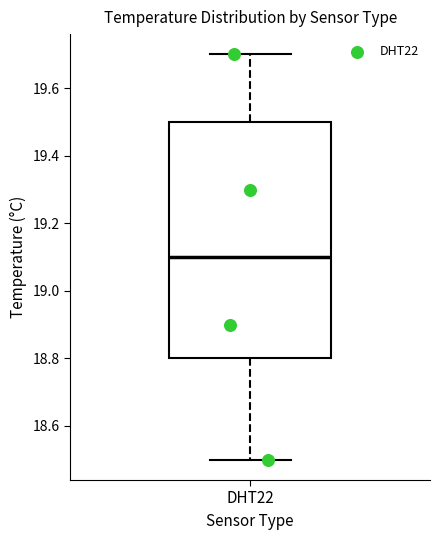

Where is the lower edge of the box for DHT22 on the y-axis? The values are not printed on the chart, so give them approximately, as read against the axis.

18.8